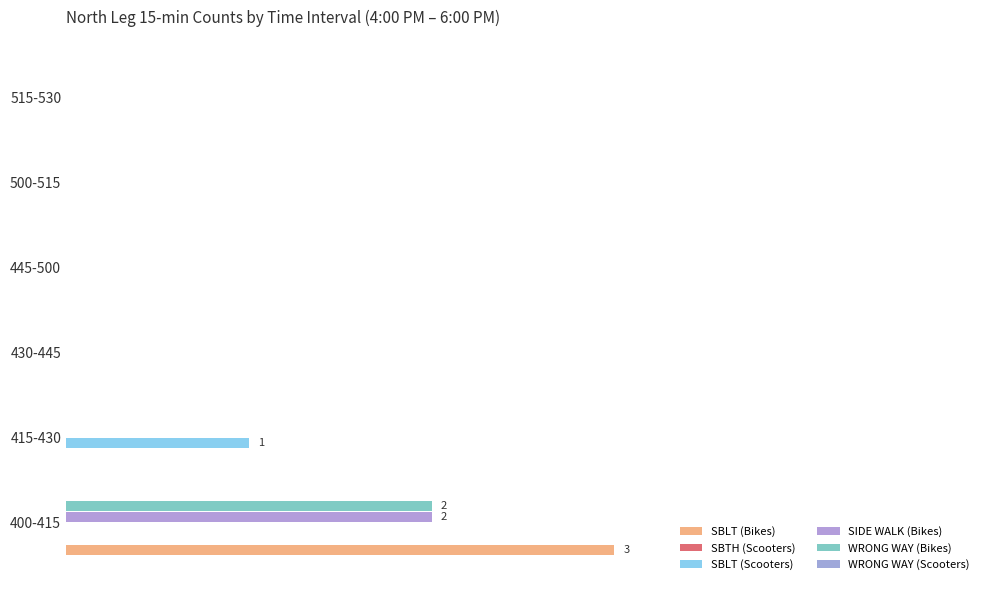

Reading left to right, transcribe all the data shown in this chart.

SBLT (Bikes): 3.0	0.0	0.0	0.0	0.0	0.0
SBTH (Scooters): 0.1	0.1	0.1	0.1	0.1	0.1
SBLT (Scooters): 0.0	1.0	0.0	0.0	0.0	0.0
SIDE WALK (Bikes): 2.0	0.0	0.0	0.0	0.0	0.0
WRONG WAY (Bikes): 2.0	0.0	0.0	0.0	0.0	0.0
WRONG WAY (Scooters): 0.1	0.1	0.1	0.1	0.1	0.1